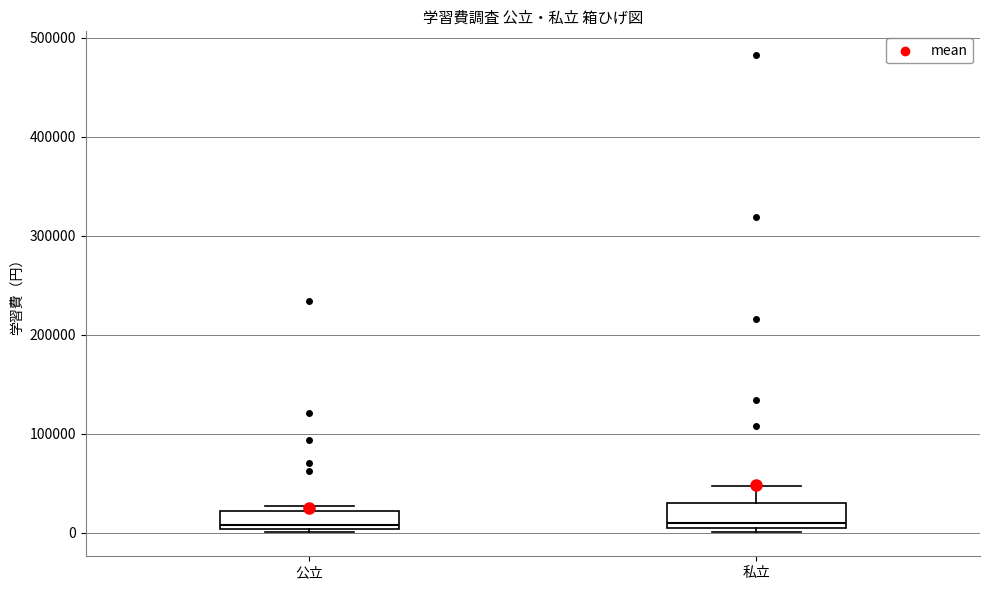

Reading left to right, read every box against the y-axis: the position of its median line, the range the box covers, and the ends of its whiskers. The values are not printed on the chart, so give them approximately, as read against the axis.

公立: median 10000, box 0 to 20000, whiskers 0 (just below the box's lower edge) to 30000
私立: median 10000, box 0 to 30000, whiskers 0 (just below the box's lower edge) to 50000